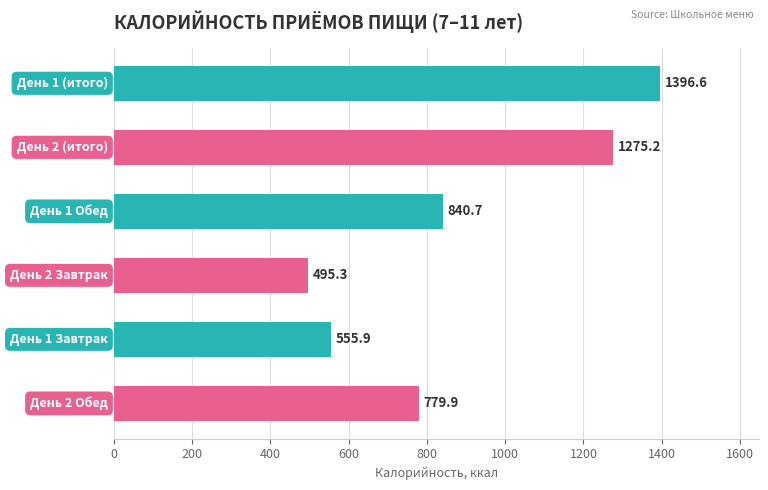

What is the difference between the maximum and minimum values?

901.3